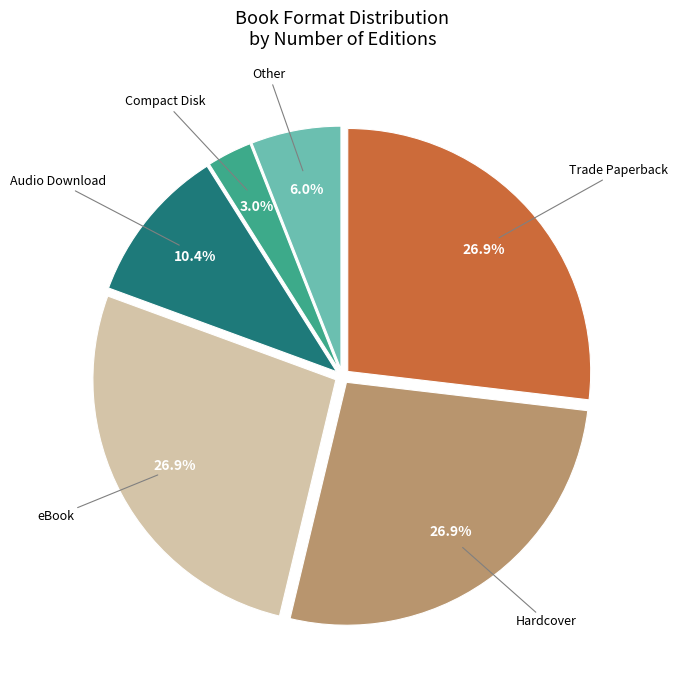

To the nearest percent, what is the average slice percentage?

17%